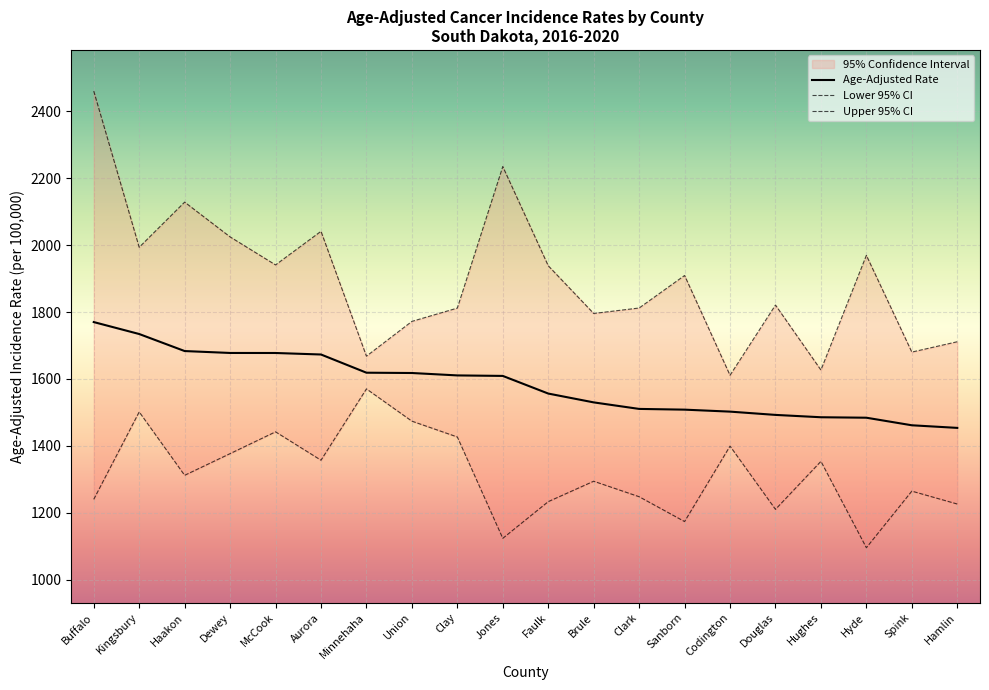

List the labels in order of Age-Adjusted Rate value, smallest first.

Hamlin, Spink, Hyde, Hughes, Douglas, Codington, Sanborn, Clark, Brule, Faulk, Jones, Clay, Union, Minnehaha, Aurora, McCook, Dewey, Haakon, Kingsbury, Buffalo